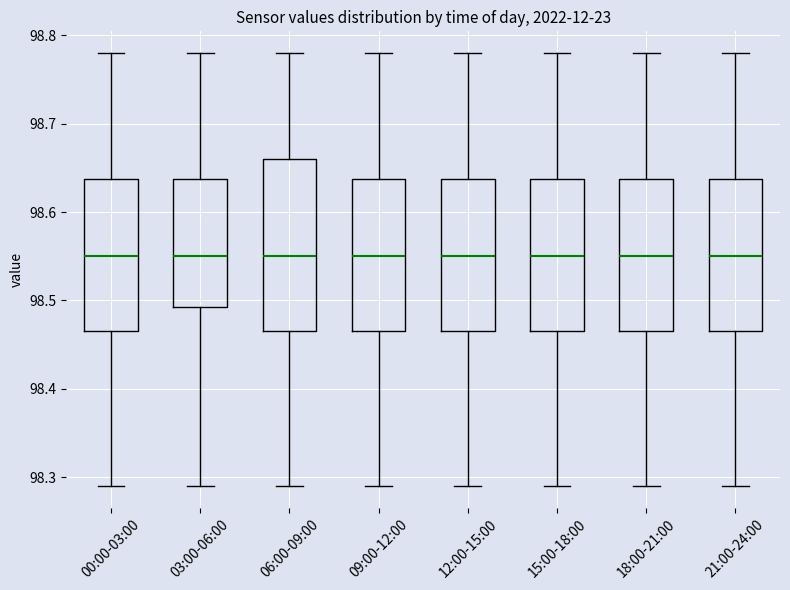

Comparing the boxes themselves (not the whiskers), which one is the tallest?

06:00-09:00